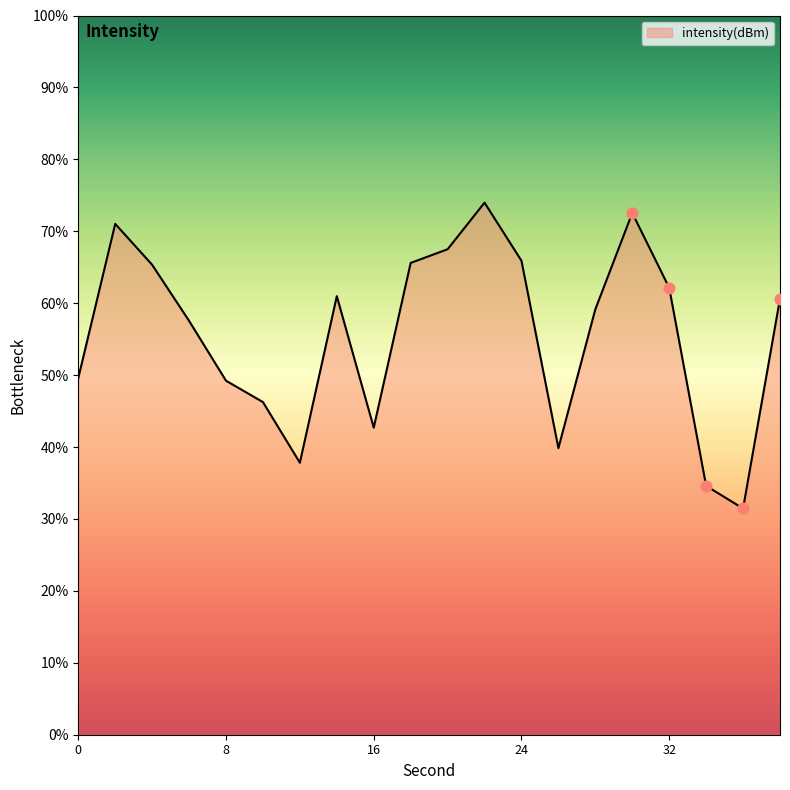

What is the change in value from 22 to 24?

-2.0